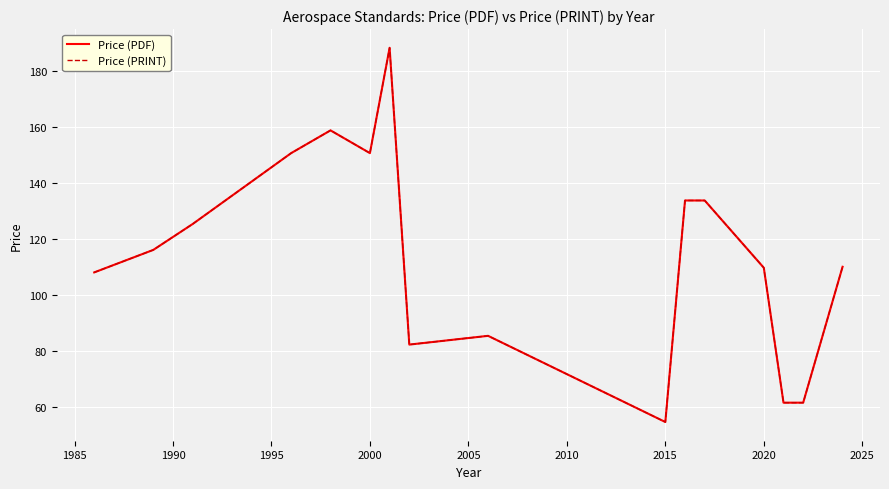

Is this an area chart (filled region under the line)?

No